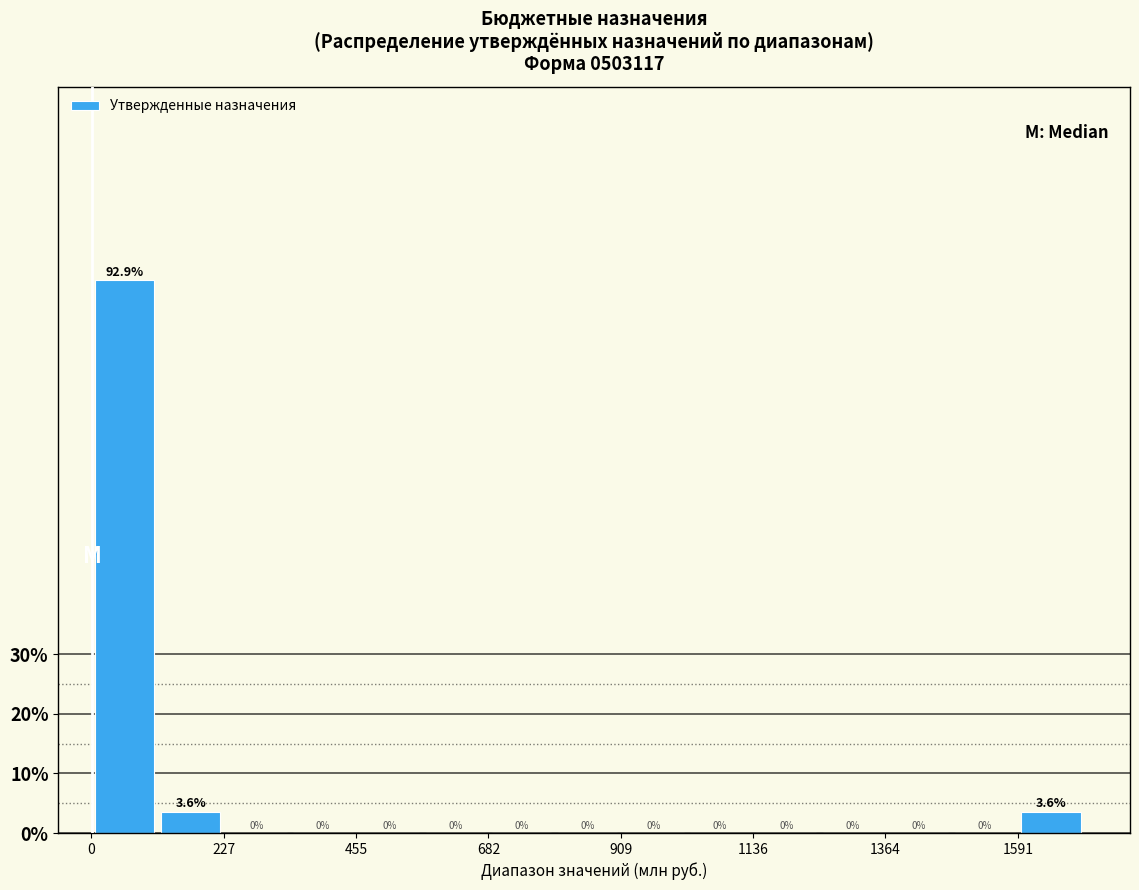

Around what value on the x-axis is the tallest bar? Give the approximate position of its centre, as read against the axis.

50